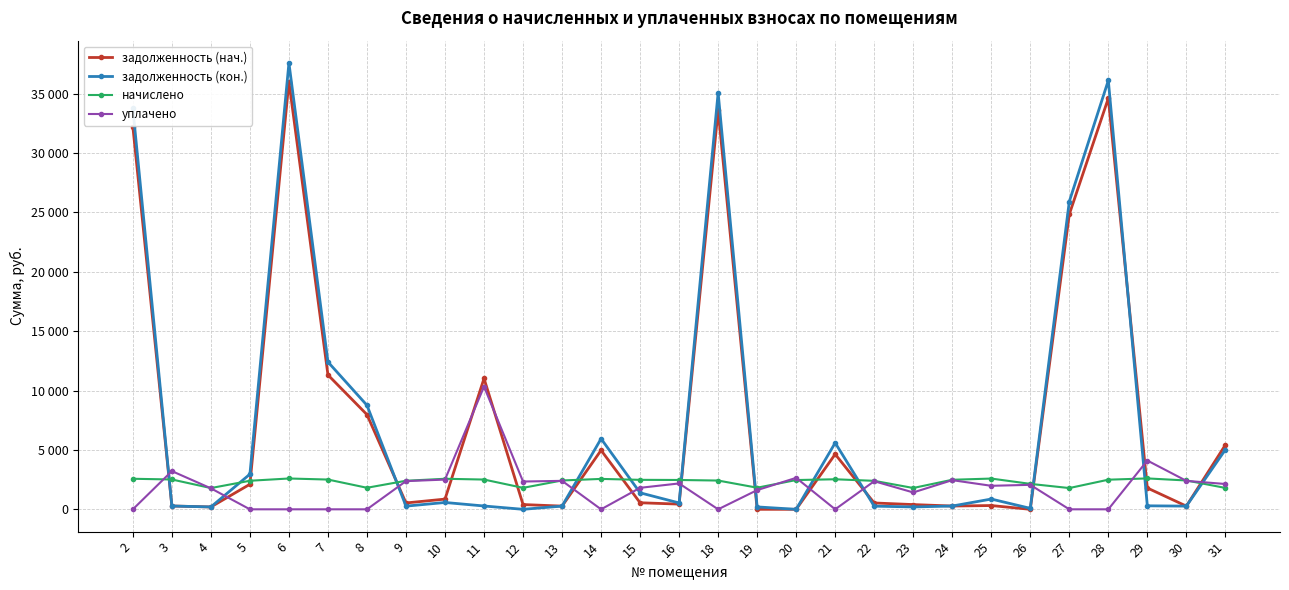

What are all the series names shown in the legend?

задолженность (нач.), задолженность (кон.), начислено, уплачено